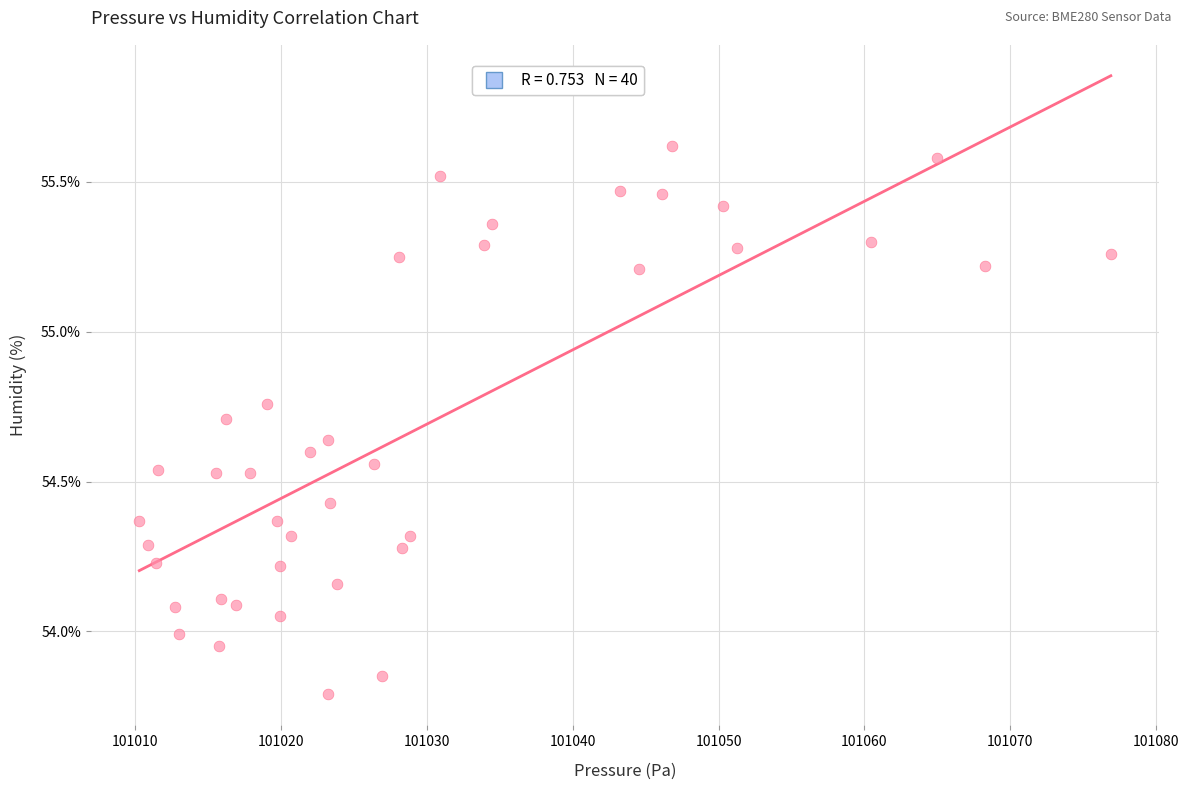

What is the range of X values (max minus min)?

66.6